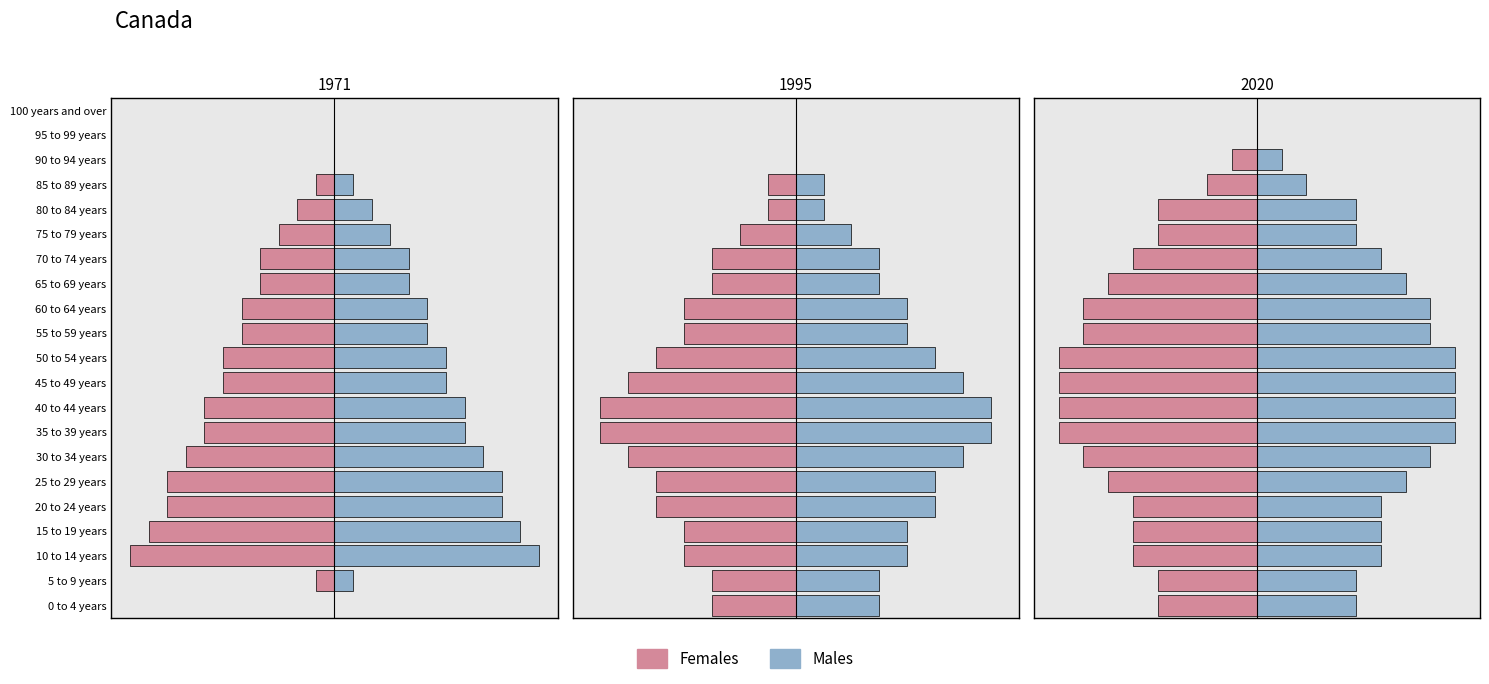

List the series in order of their overall mean, highest first.

Males, Females